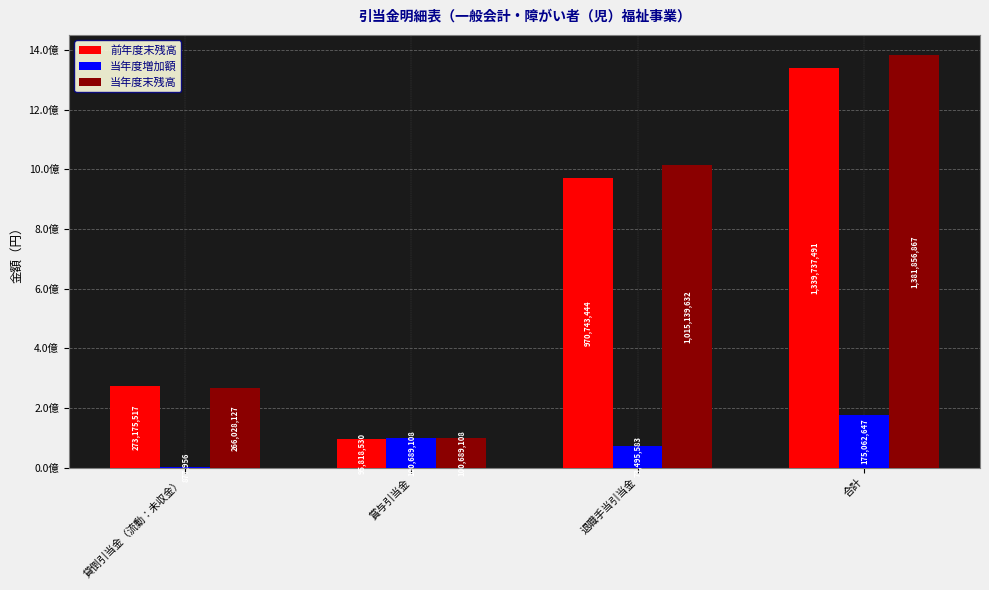

Reading left to right, extract all data points from this chart.

前年度末残高: 273175517	95818530	970743444	1339737491
当年度増加額: 877956	100689108	73495583	175062647
当年度末残高: 266028127	100689108	1015139632	1381856867